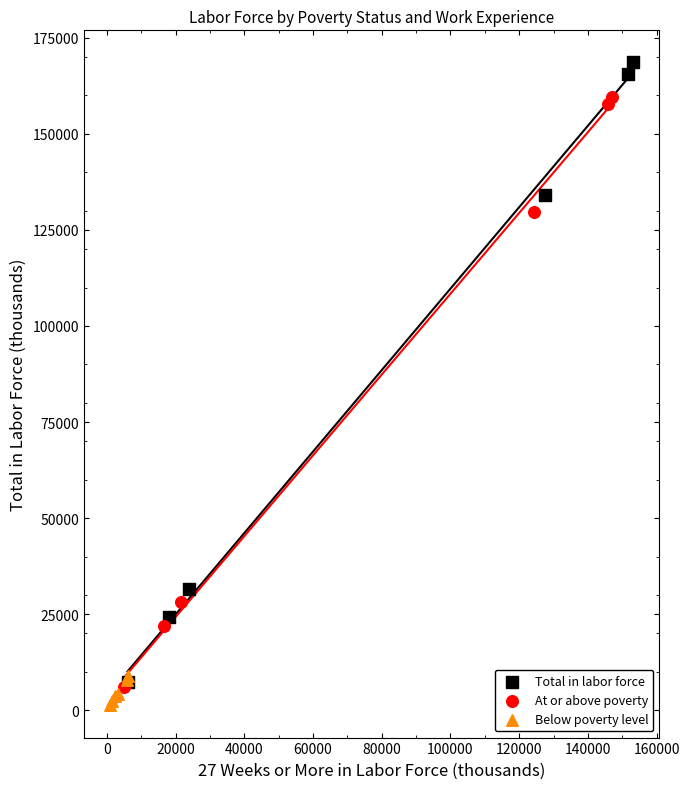

Which series has the widest spread of Y values?

Total in labor force